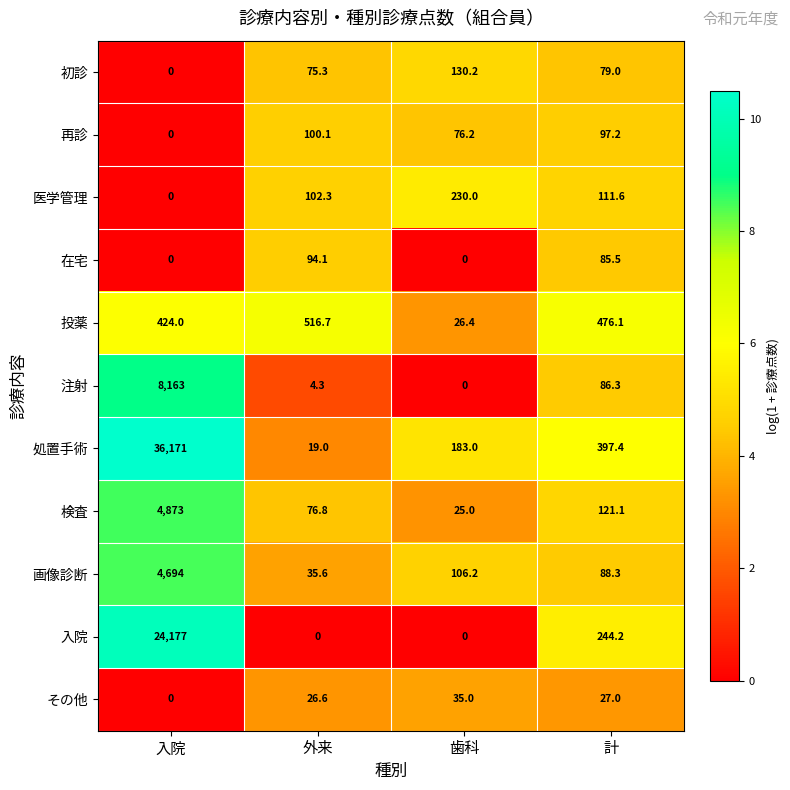

List the labels in order of 初診 value, largest first.

歯科, 計, 外来, 入院